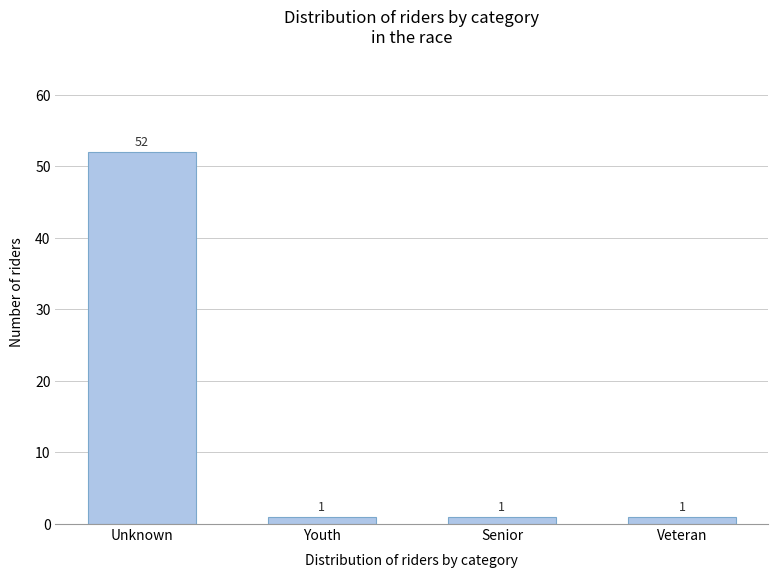

Reading left to right, transcribe all the data shown in this chart.

Unknown=52	Youth=1	Senior=1	Veteran=1